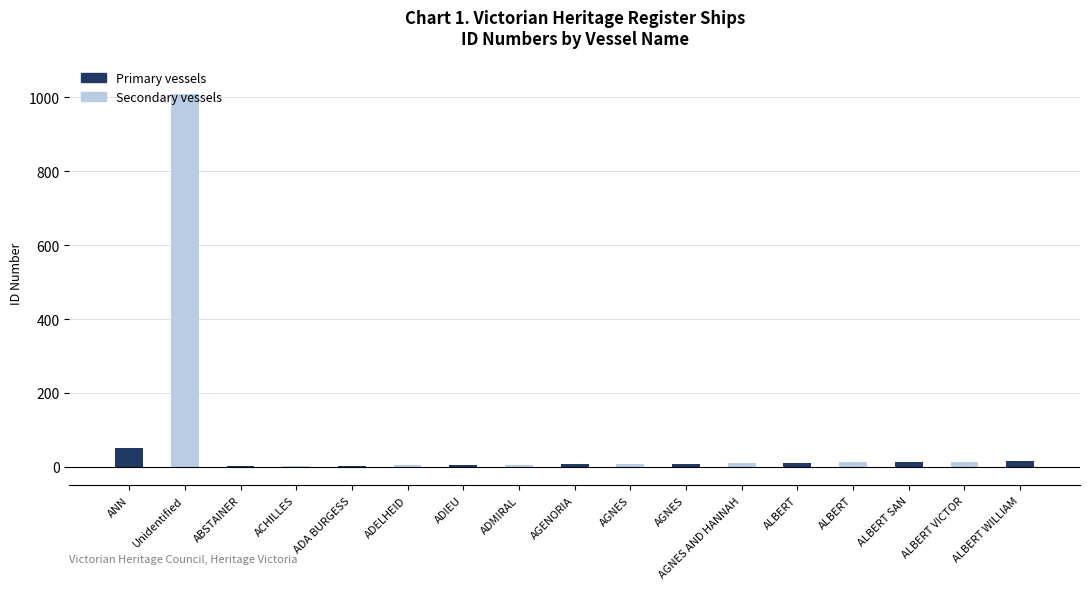

What is the spread (max minus min) of values at ADIEU?

5